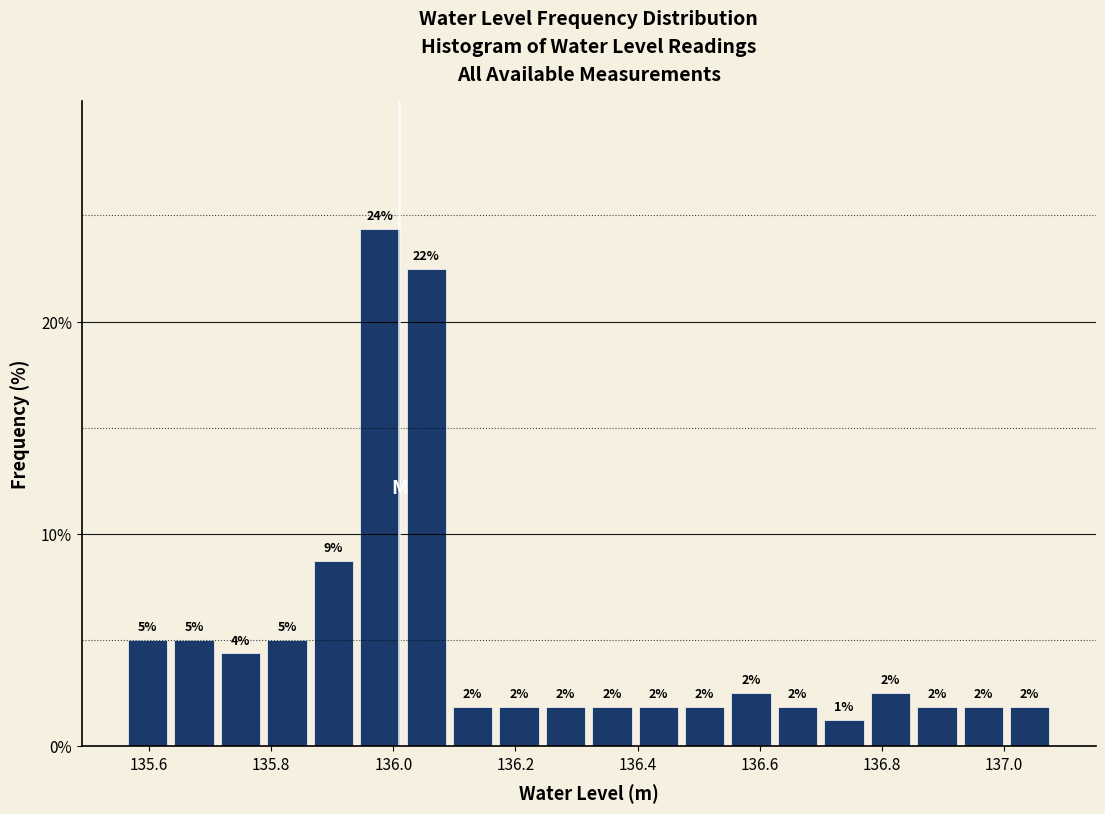

Around what value on the x-axis is the tallest bar? Give the approximate position of its centre, as read against the axis.

135.98